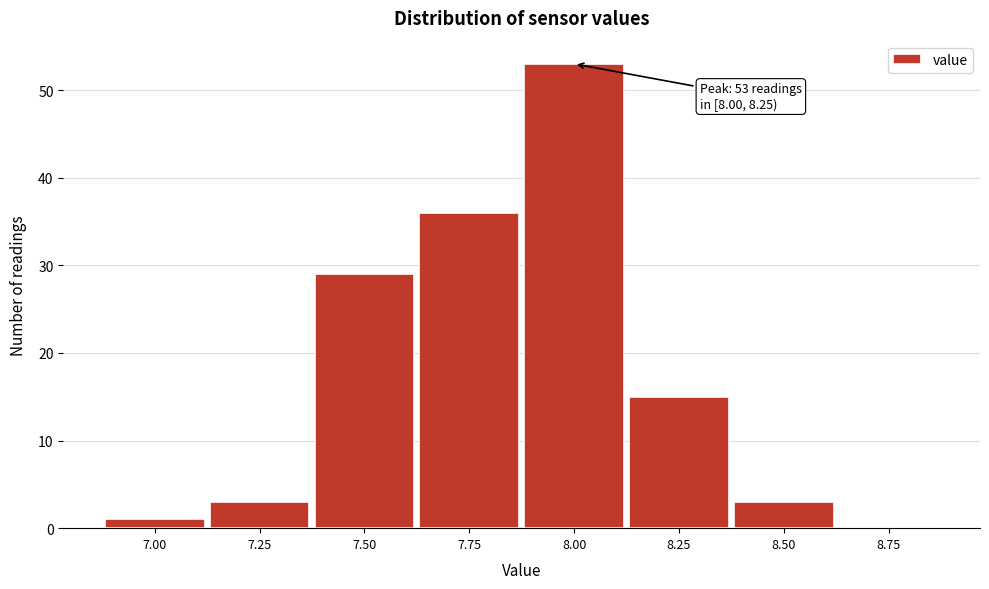

Reading left to right, extract all data points from this chart.

7.00=1	7.25=3	7.50=29	7.75=36	8.00=53	8.25=15	8.50=3	8.75=0